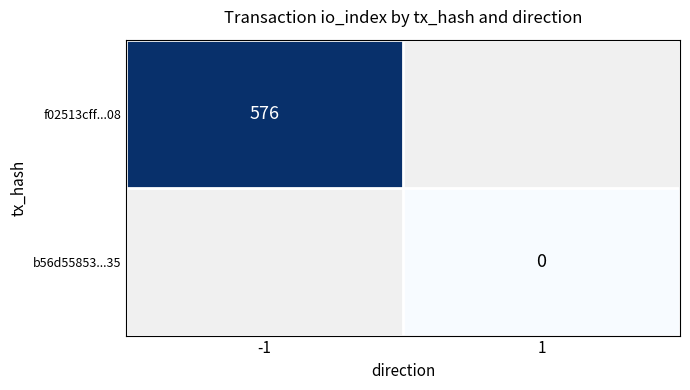

The value of f02513cff...08 at -1 is 979. True or false?

False